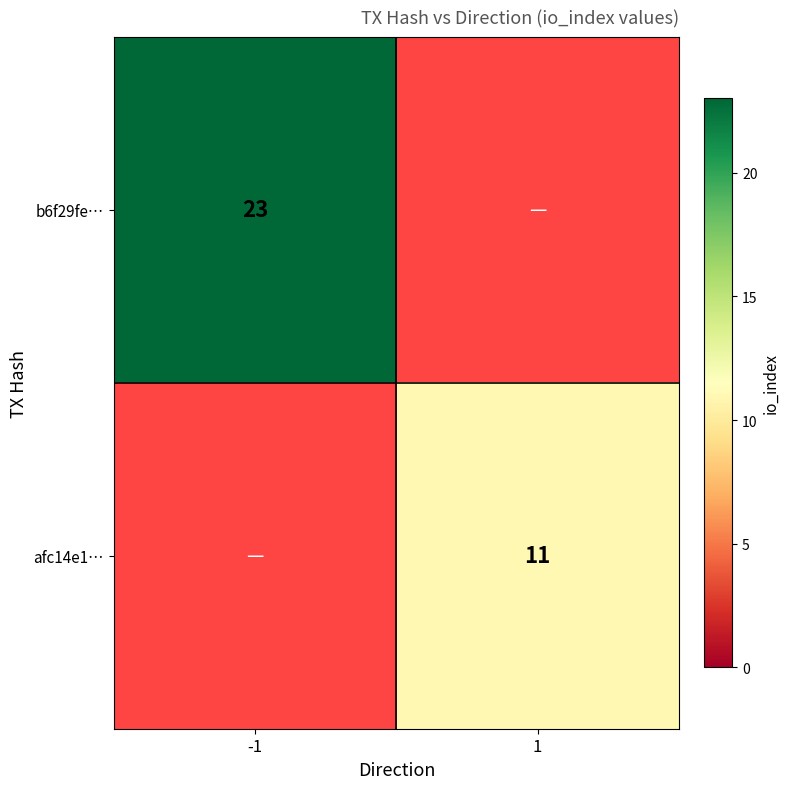

Is it true that afc14e1… equals 11 at 1?

True